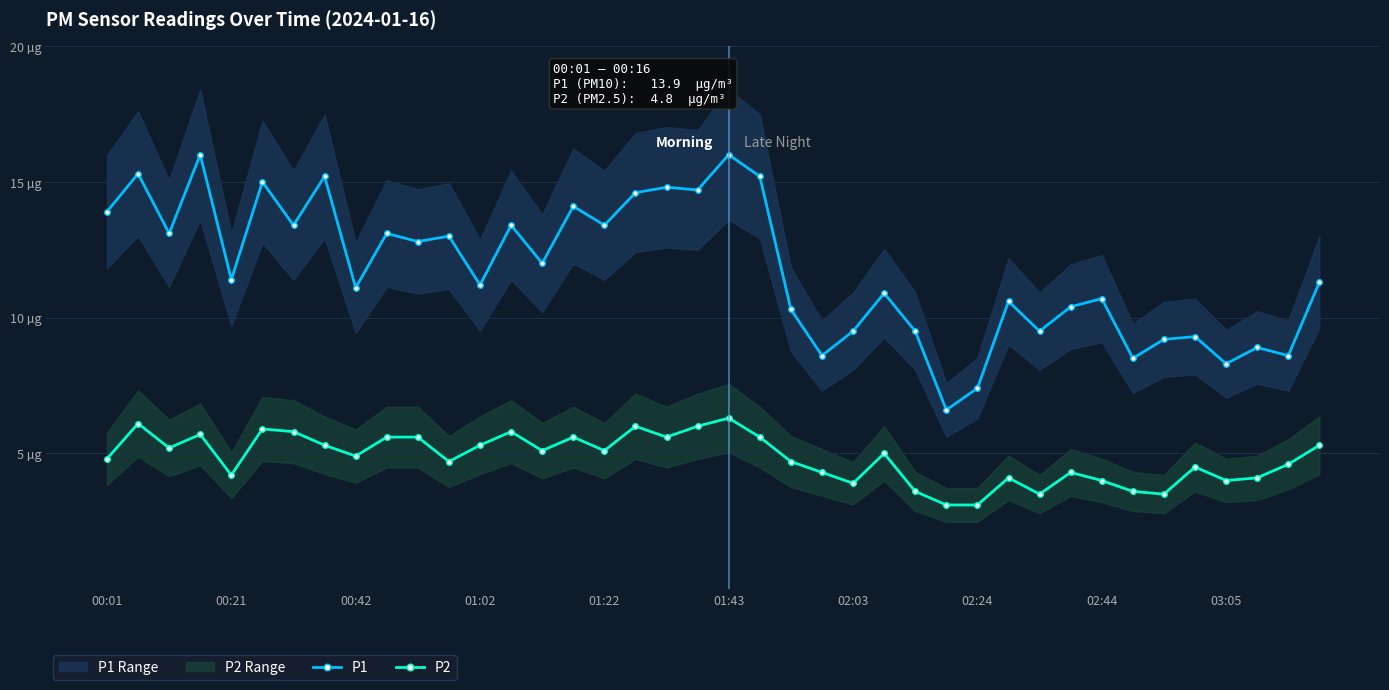

Is the value of P2 at 11 greater than the value of P1 at 02:44?

No